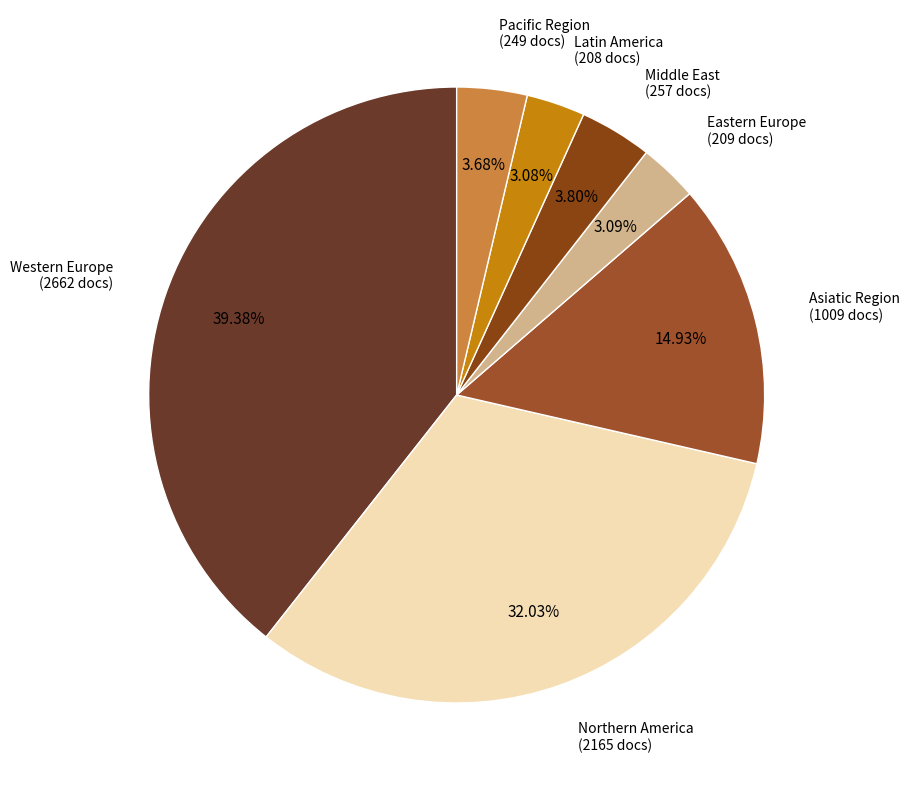

What percentage is the Pacific Region slice, to the nearest percent?

4%